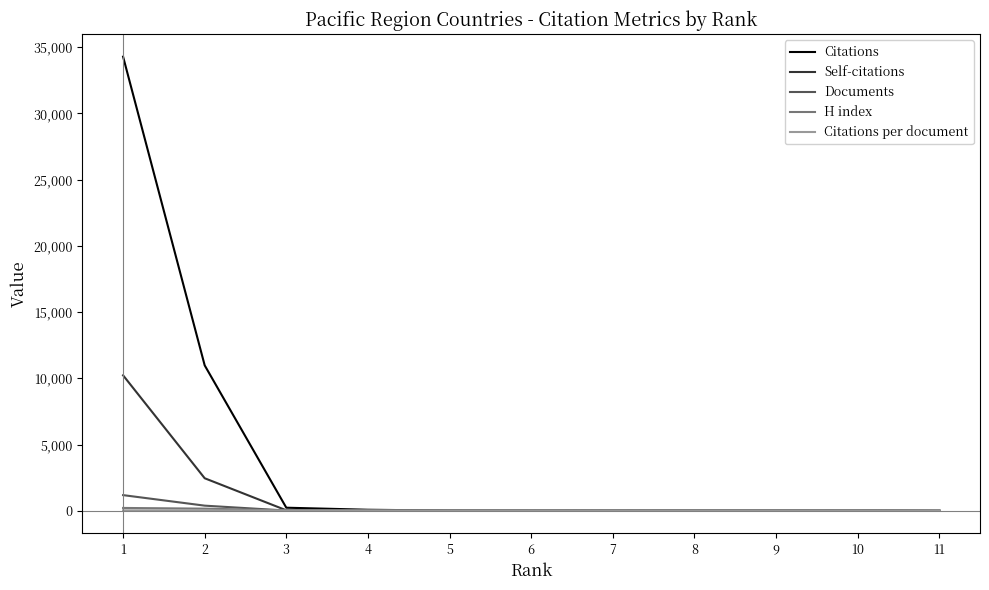

What is the maximum value for Documents?

1179.0